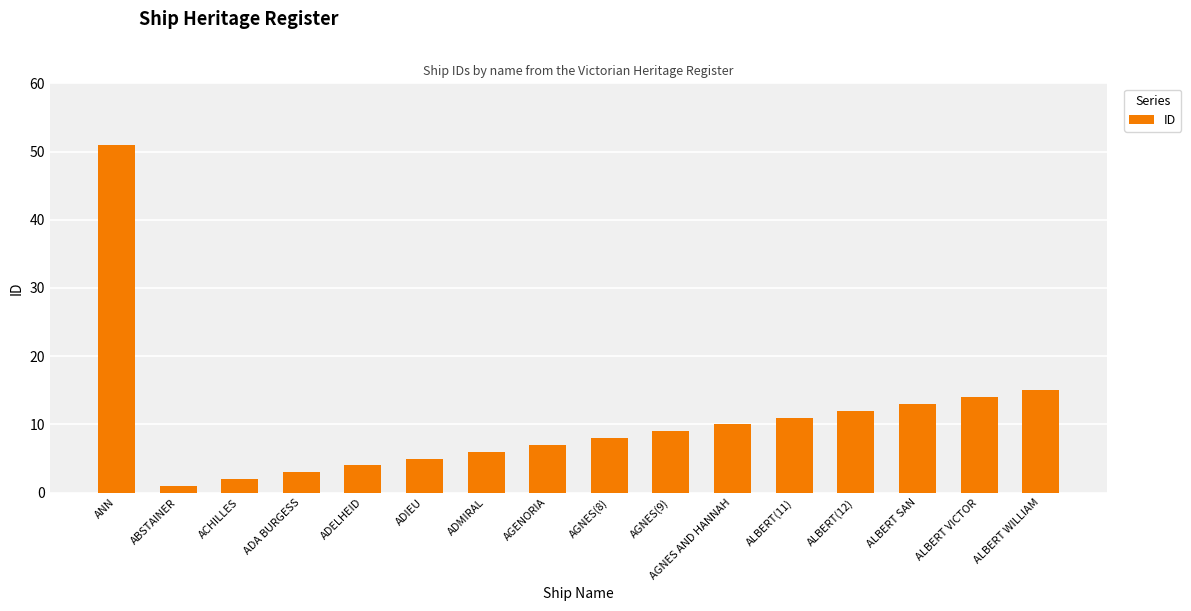

What is the smallest value displayed?

1